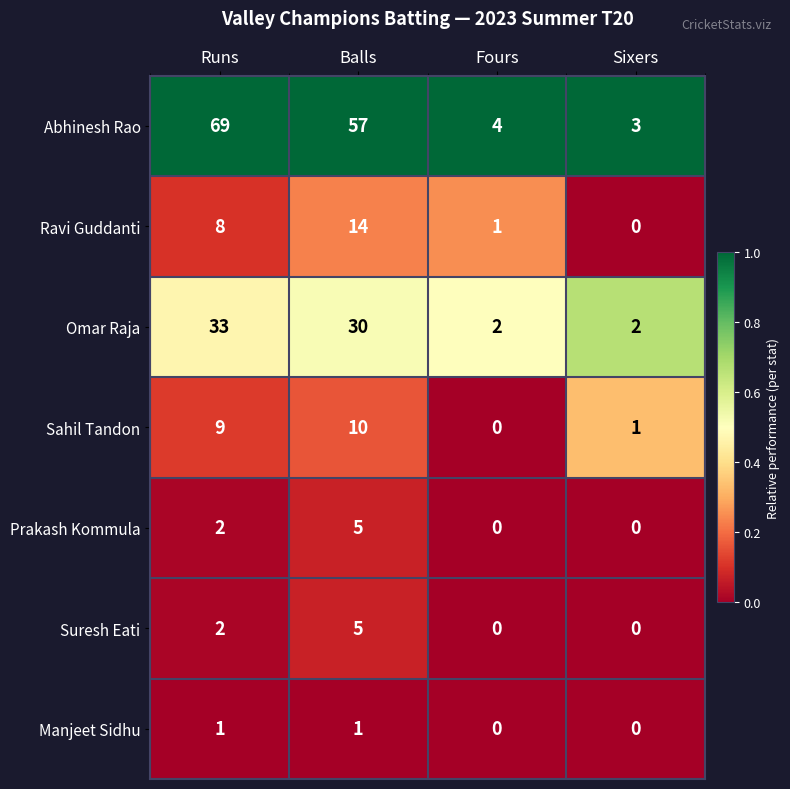

Which series has the largest range (max minus min)?

Abhinesh Rao